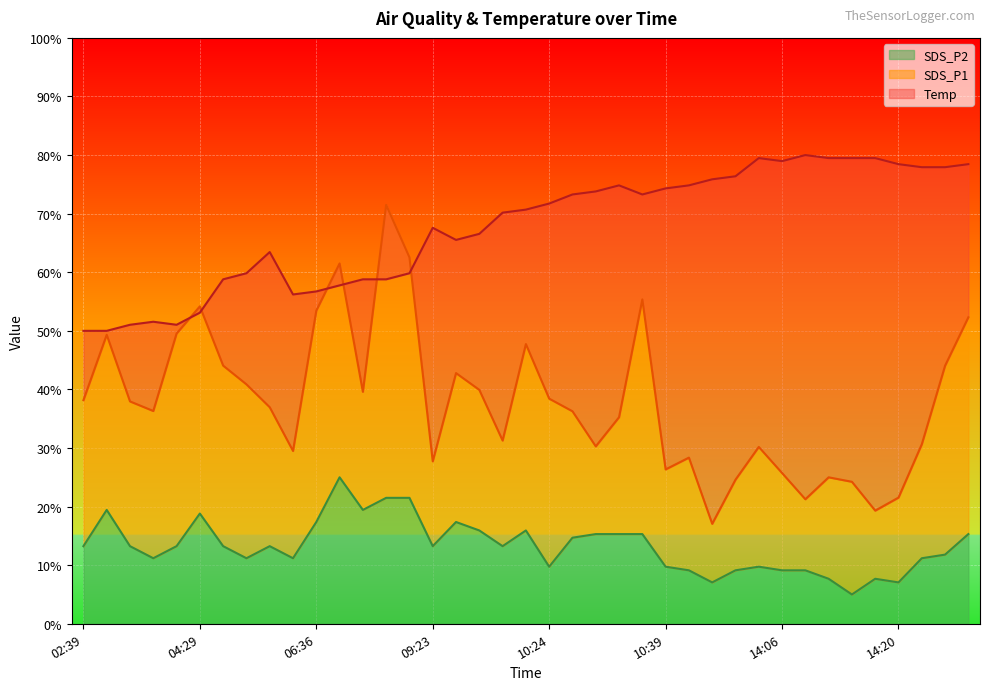

The value of SDS_P2 at 09:23 is 4.3. True or false?

False